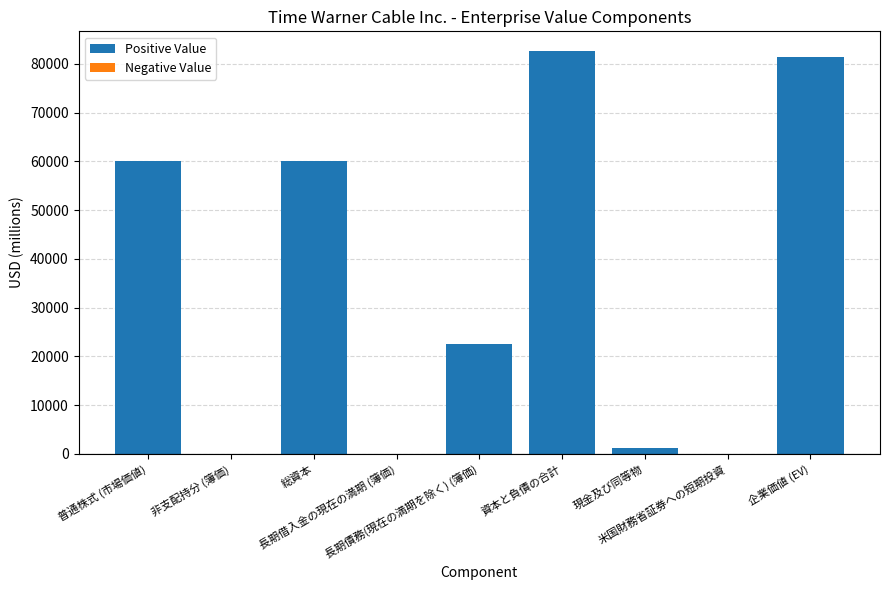

What is the maximum value shown in the chart?

82518